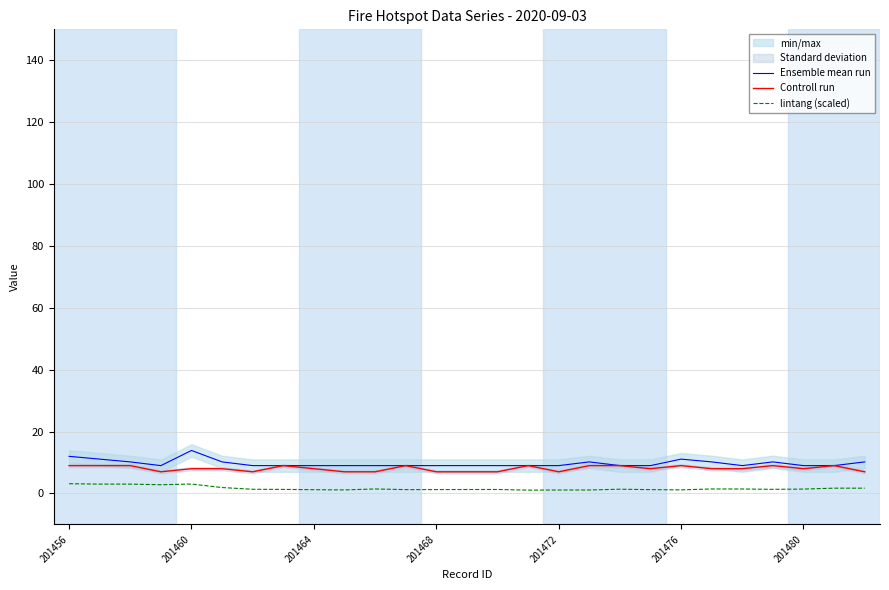

Is it true that lintang (scaled) equals 2.2 at 18?

False